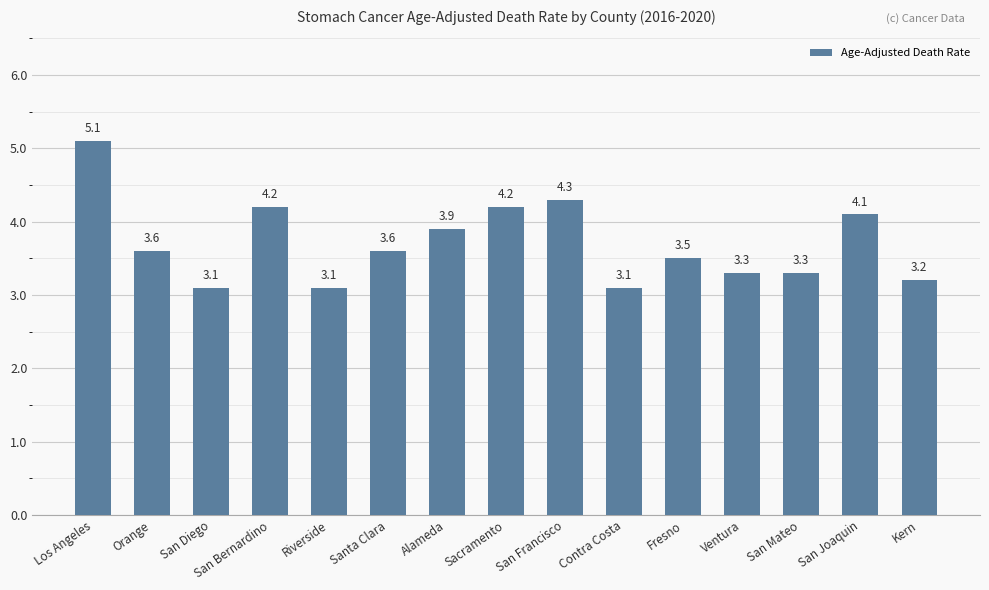

What is the change in value from Los Angeles to Fresno?

-1.6